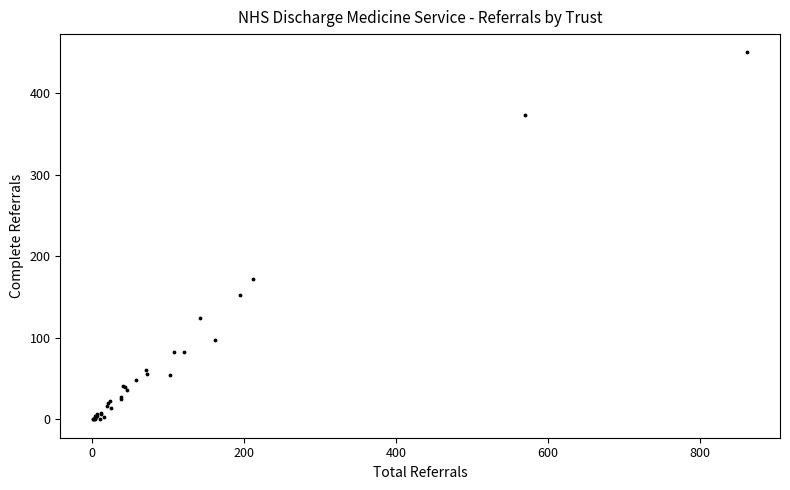

What Y value in the scatter plot is closest to 225?

172